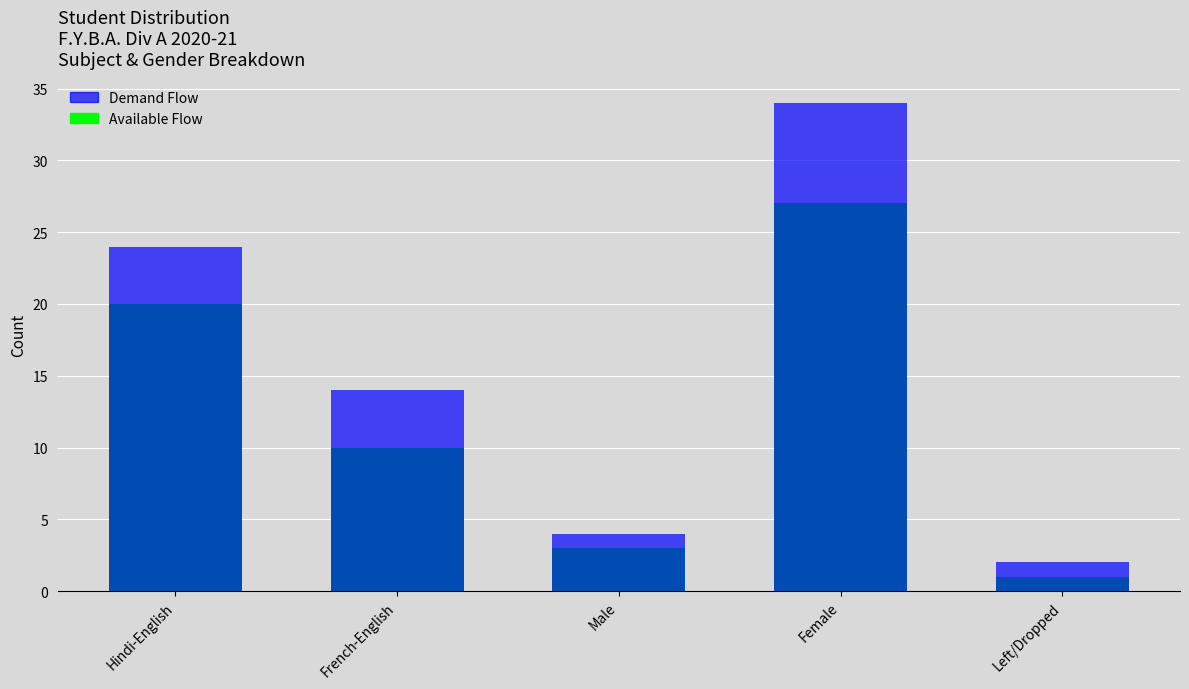

Which series has the largest range (max minus min)?

Demand Flow